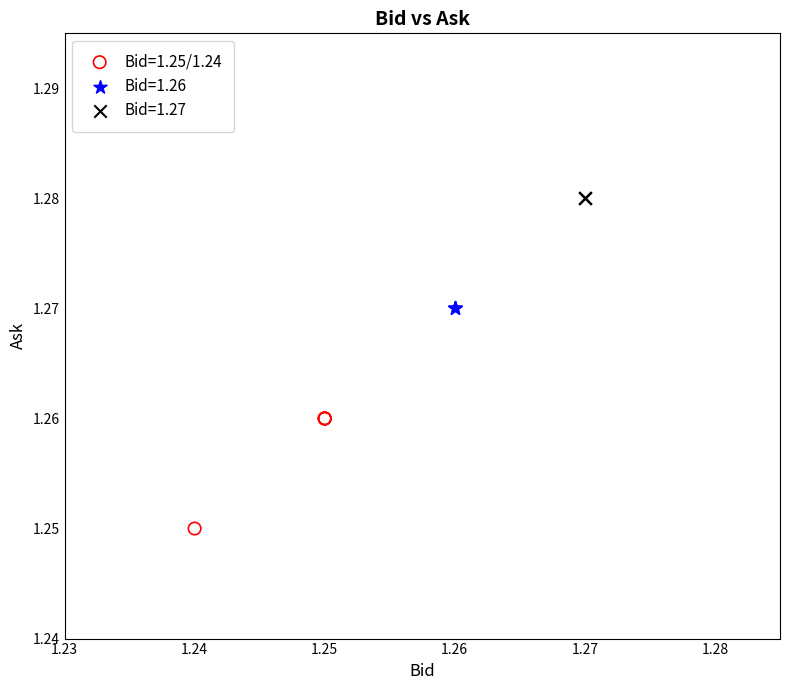

Which series reaches the maximum Y coordinate?

Bid=1.27